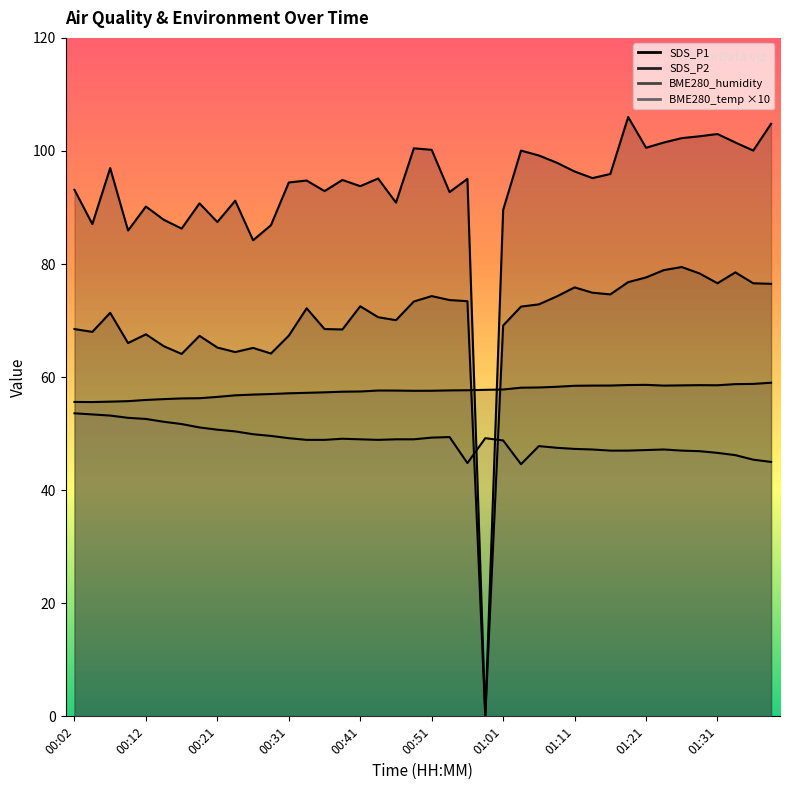

List the labels in order of SDS_P2 value, smallest first.

00:58, 00:16, 00:29, 00:24, 00:26, 00:21, 00:14, 00:09, 00:19, 00:31, 00:12, 00:04, 00:39, 00:02, 00:36, 01:01, 00:46, 00:44, 00:07, 00:34, 01:03, 00:41, 01:06, 00:49, 00:56, 00:53, 01:08, 00:51, 01:16, 01:13, 01:11, 01:38, 01:31, 01:35, 01:18, 01:21, 01:28, 01:33, 01:23, 01:26